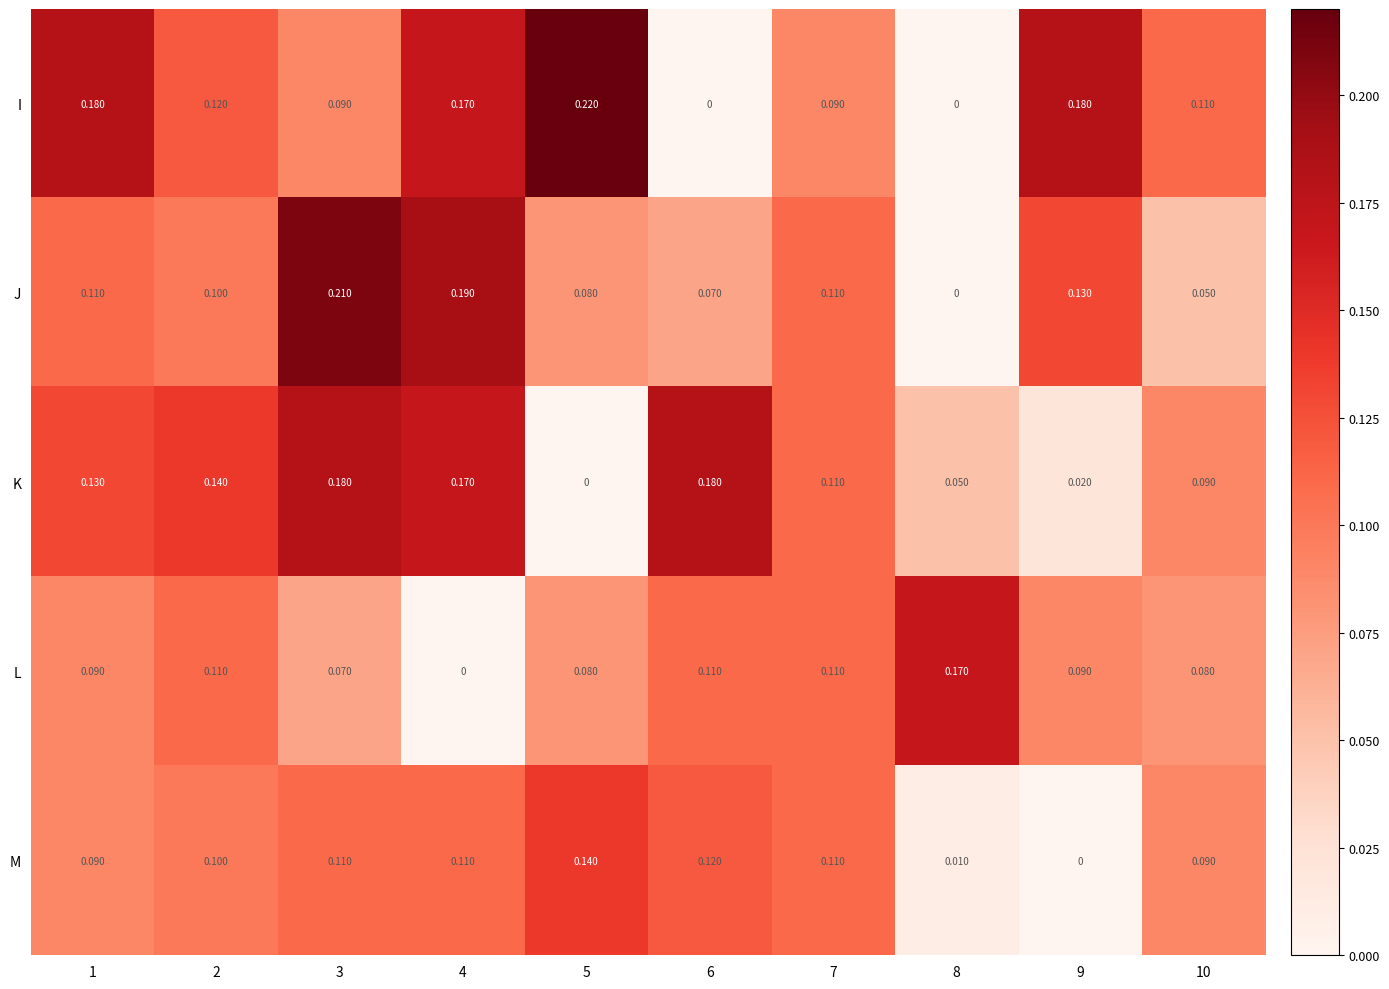

Rank the series by their maximum value, from lowest to highest.

M, L, K, J, I